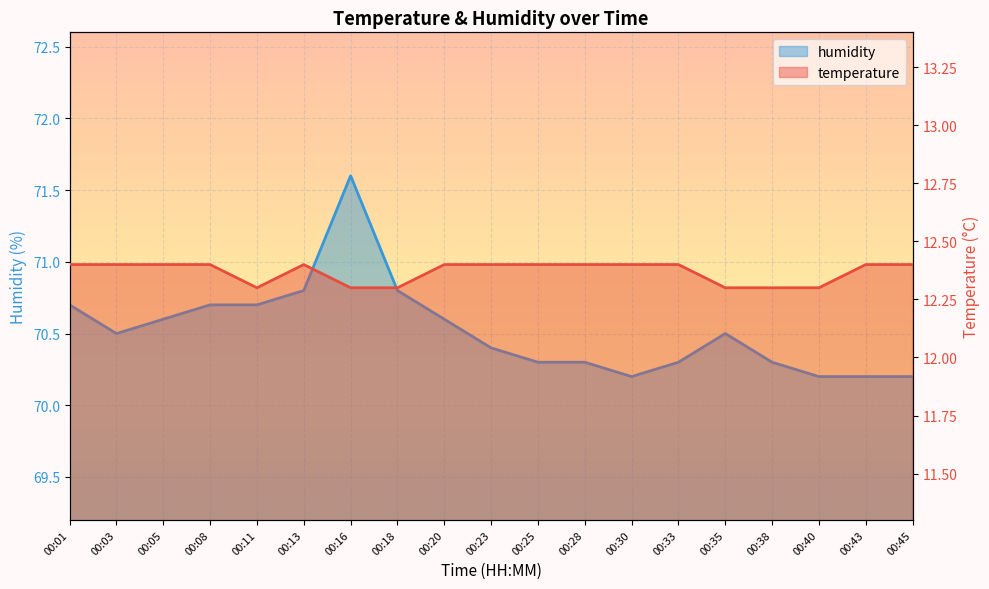

True or false: humidity has a value of 70.8 at 00:18.

True